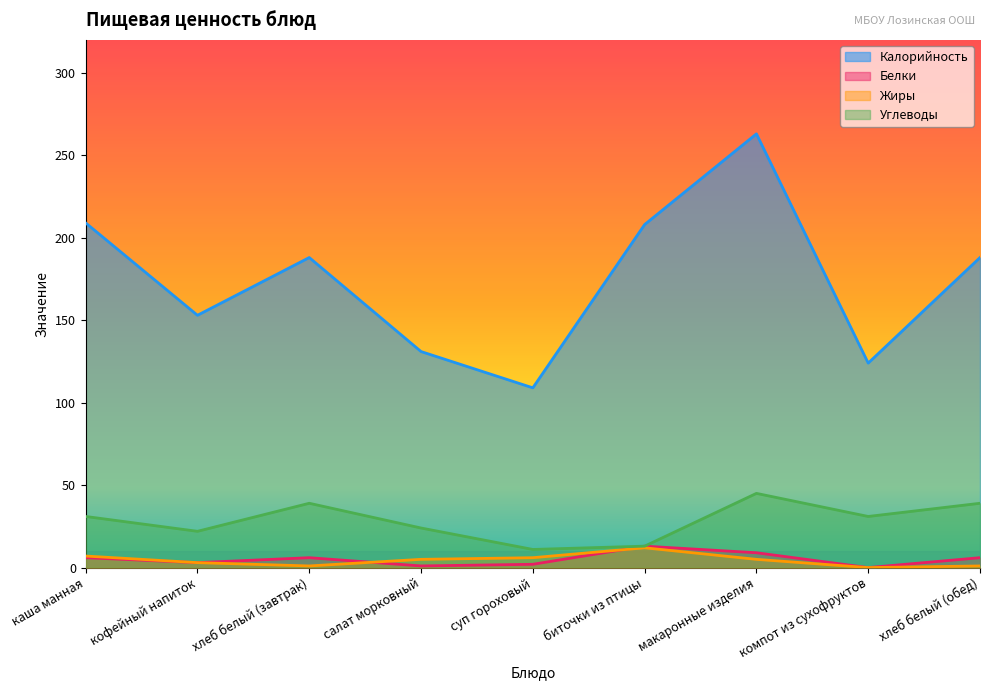

At which label does Жиры first exceed 5?

каша манная